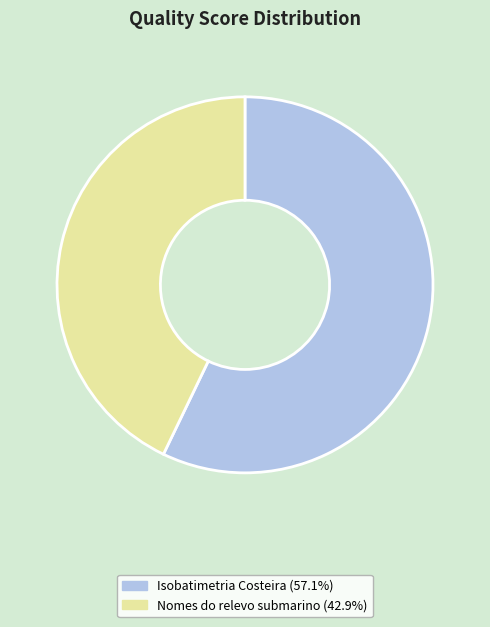

Which category accounts for the majority?

Isobatimetria Costeira